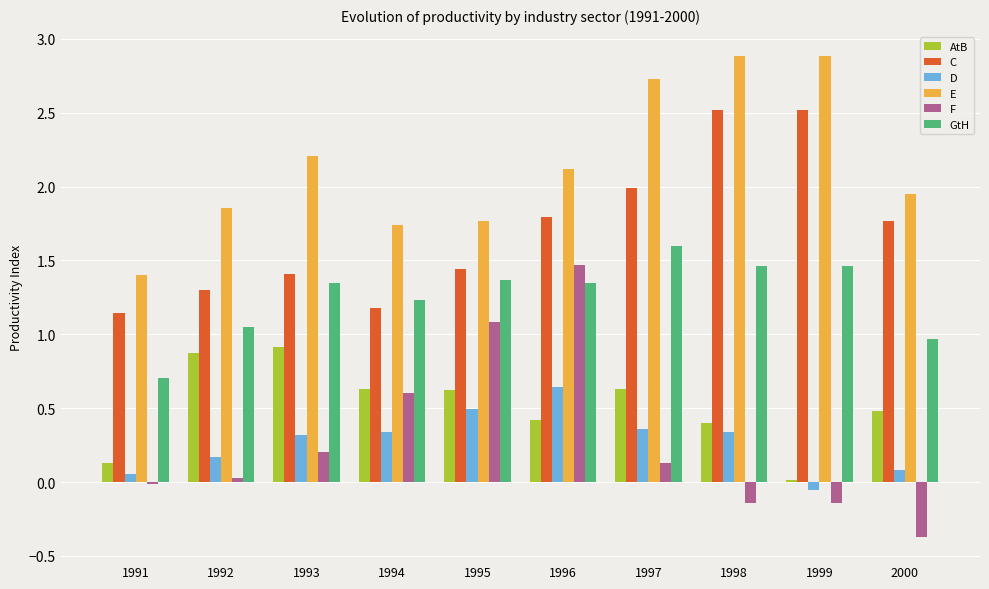

The value of D at 1997 is 0.6. True or false?

False